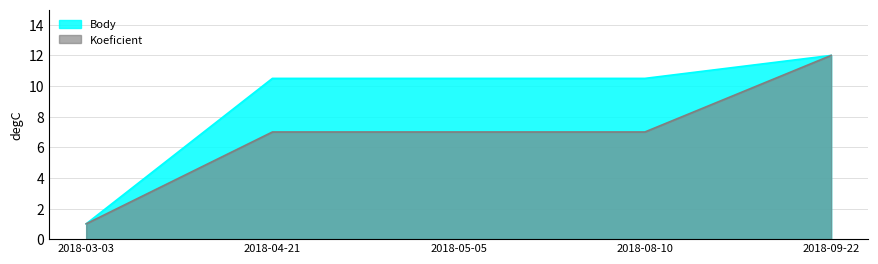

What are all the series names shown in the legend?

Body, Koeficient